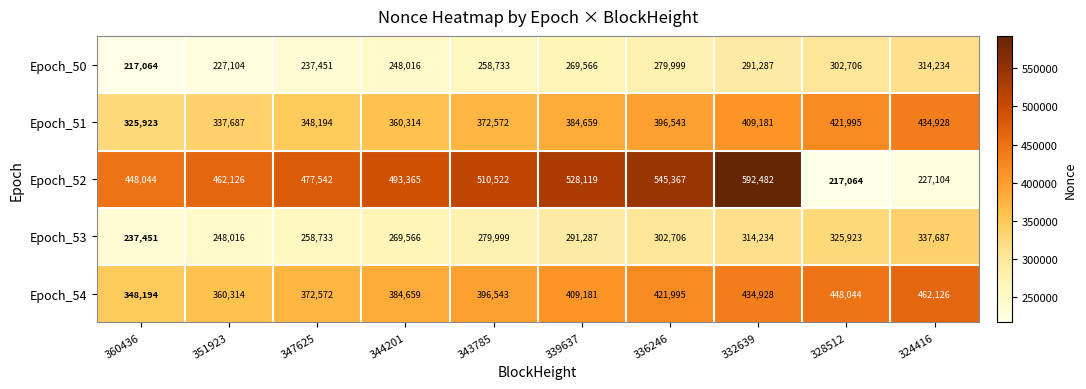

How many values in the Epoch_51 series are below 384659?

5